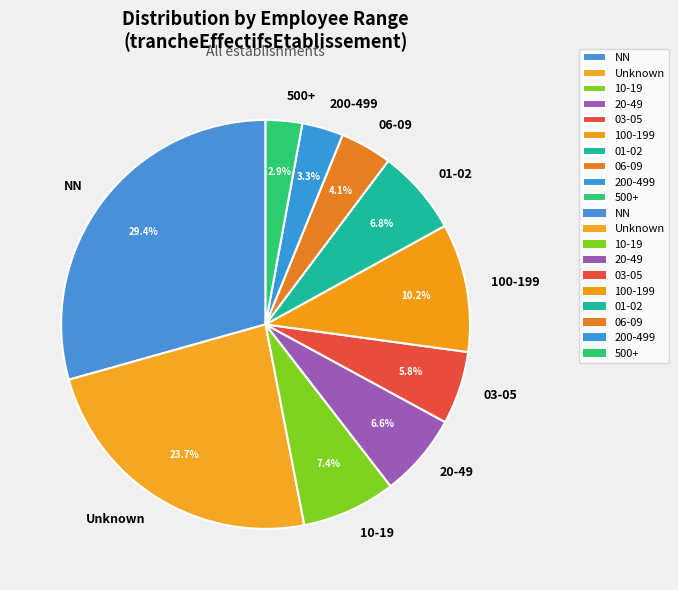

Which category has the biggest portion of the pie?

NN